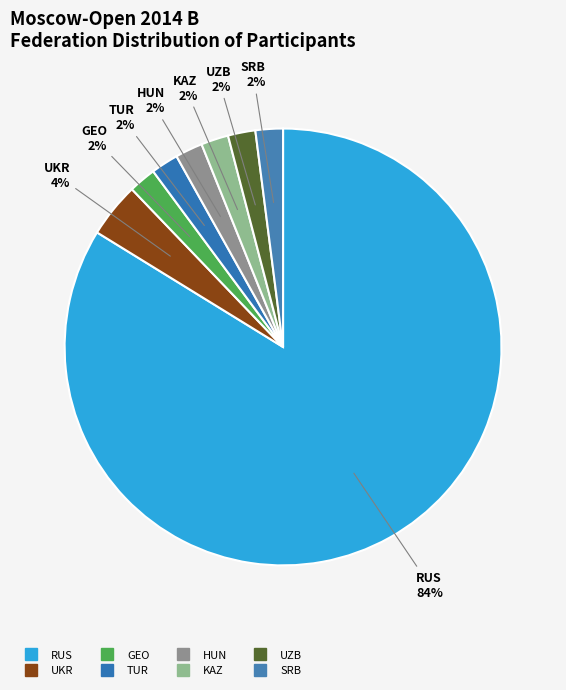

Which category accounts for the majority?

RUS